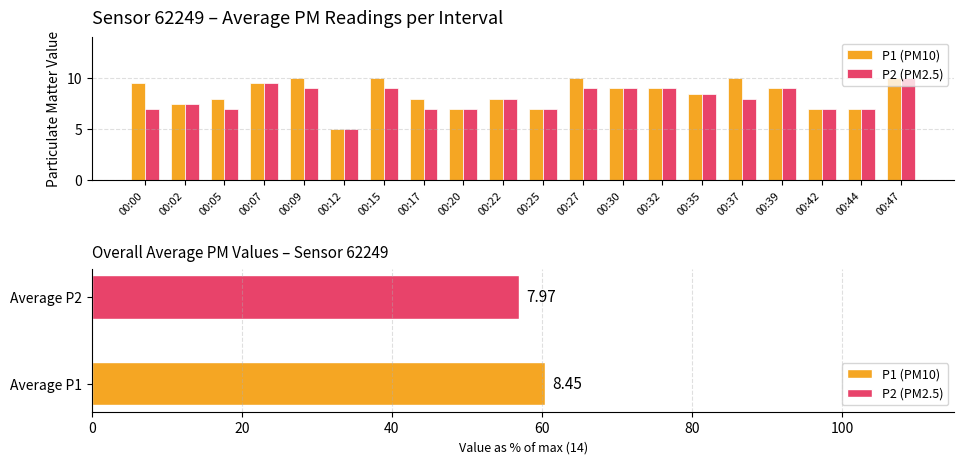

At which label does P2 (PM2.5) reach its peak?

00:47